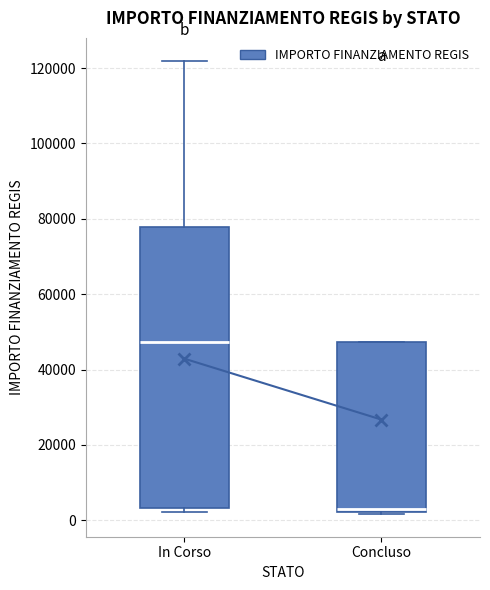

Which box is the tallest, from its lower edge to its upper edge?

In Corso